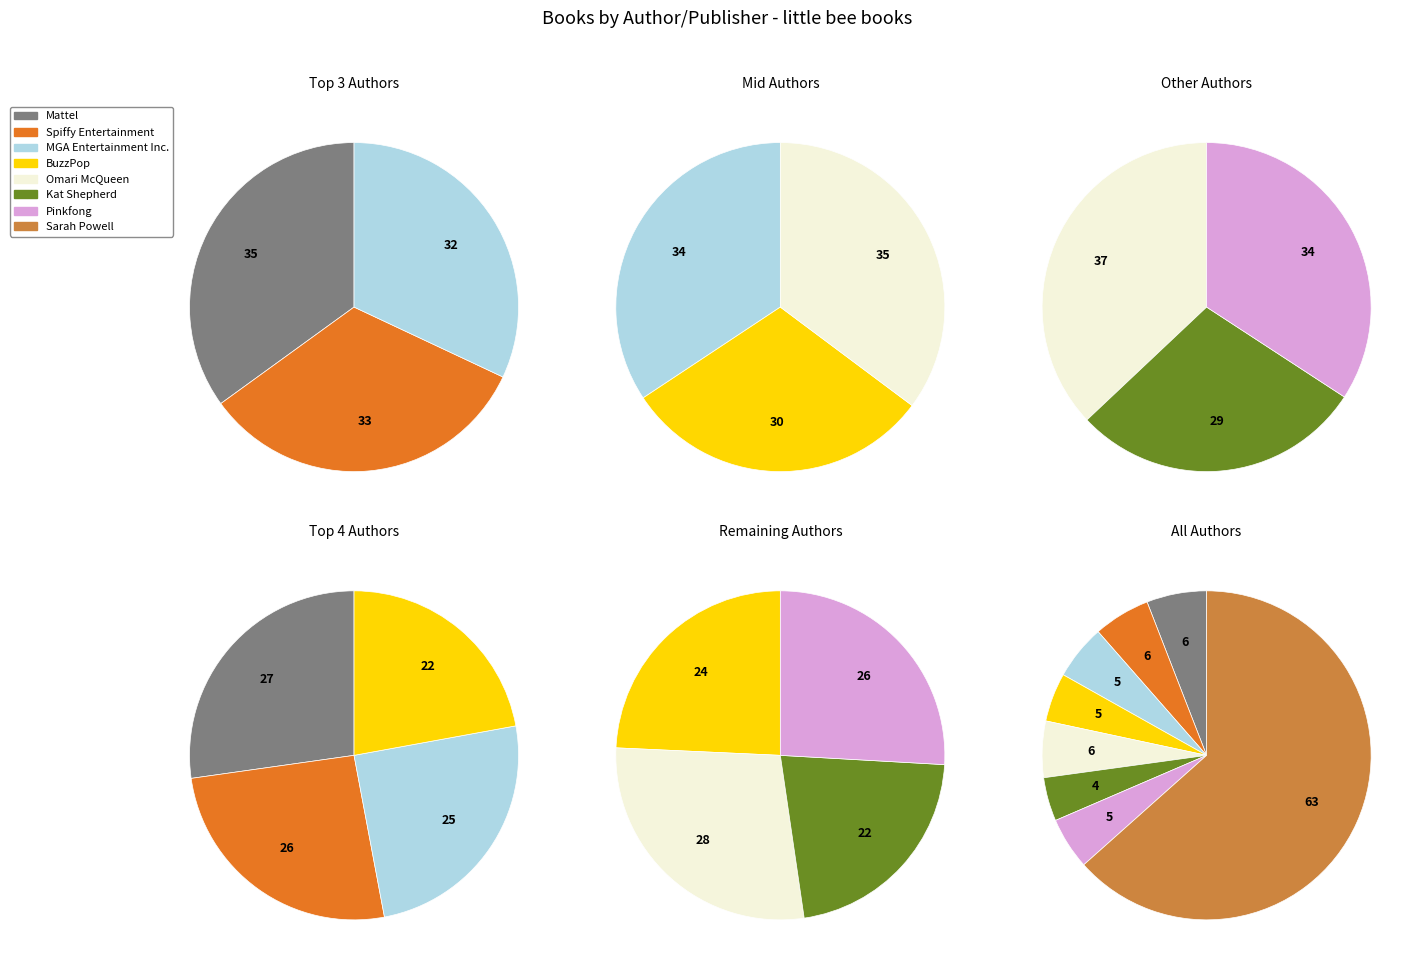

Count the number of slices in the pie.

8